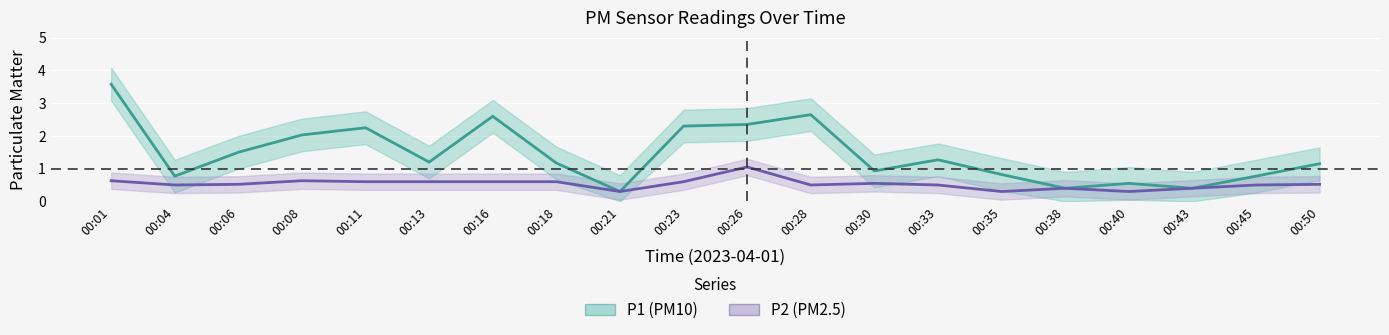

At 00:43, list the series in order from largest to smallest.

P1 (PM10), P2 (PM2.5)